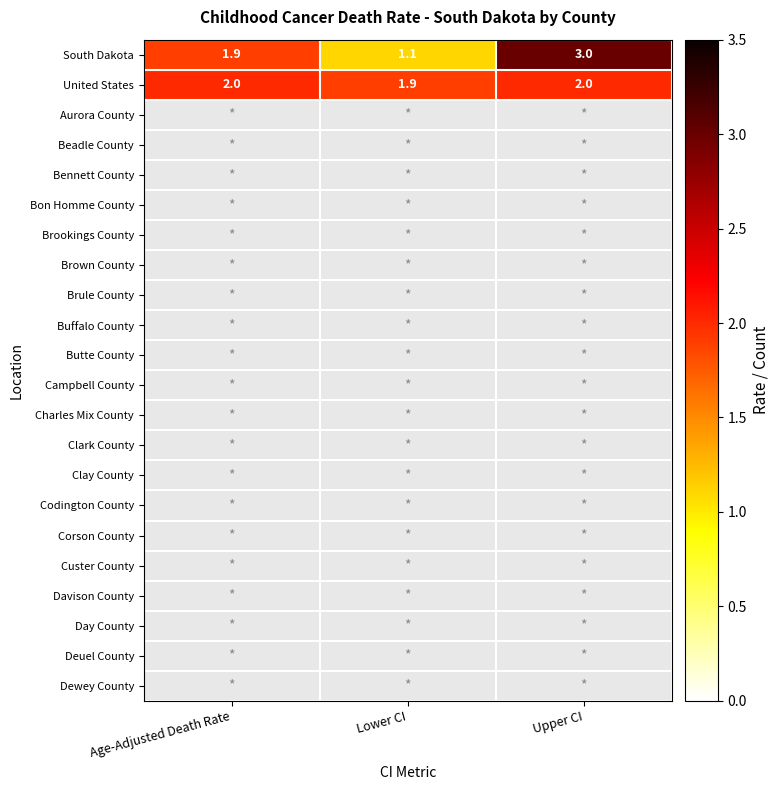

Which has a higher value, Upper CI or Age-Adjusted Death Rate?

Upper CI